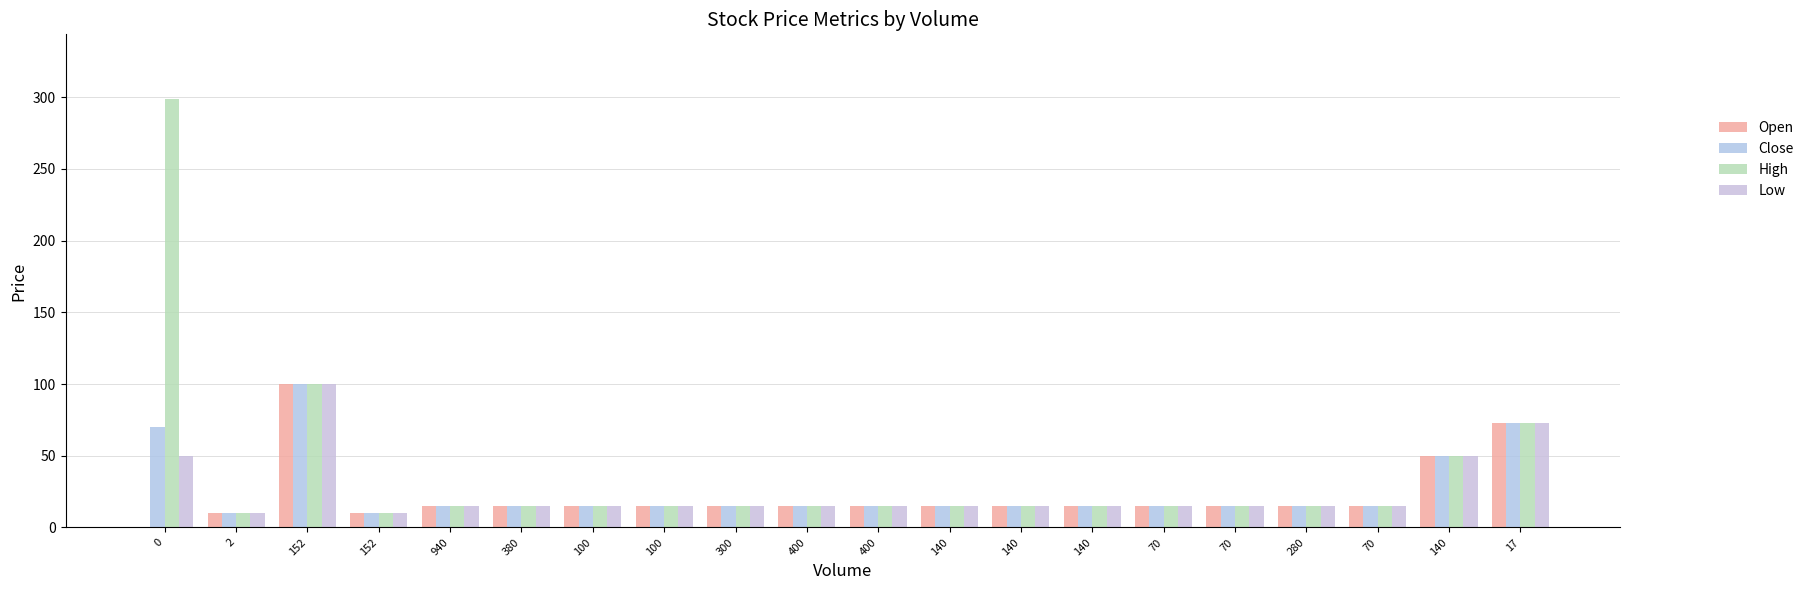

The value of Open at 70 is 20. True or false?

False